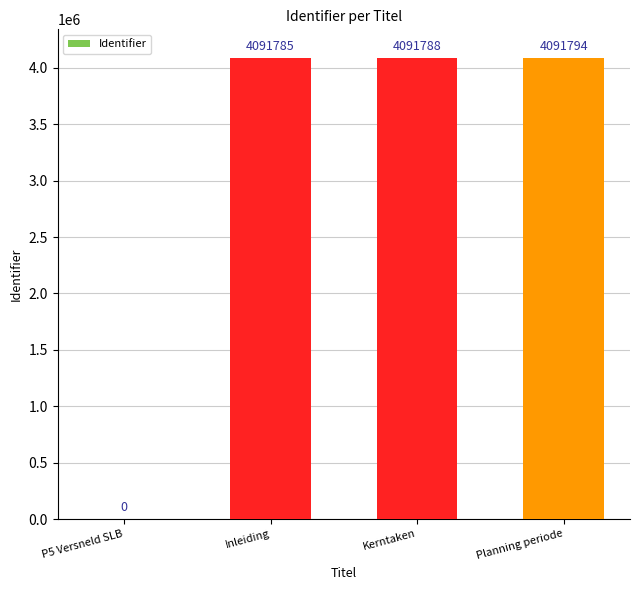

How many series are shown in this chart?

1